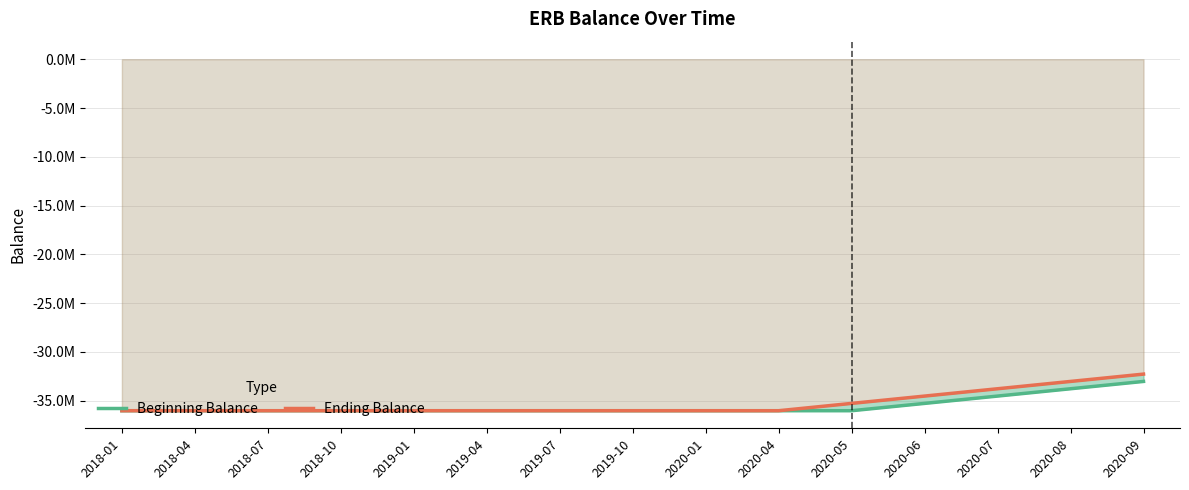

Between 2018-10 and 2020-06, which series saw the biggest shift?

Ending Balance